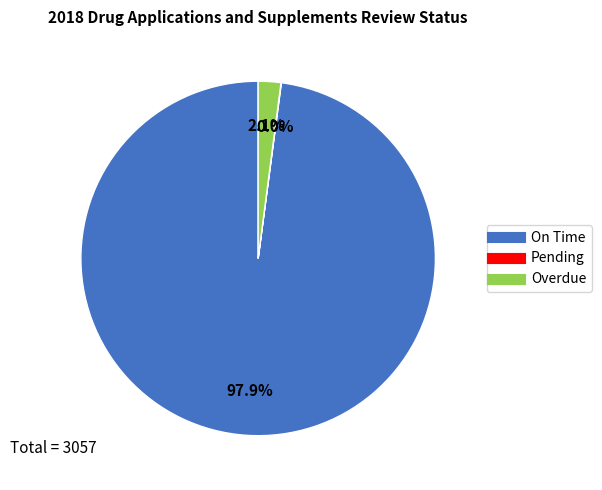

Is there a majority slice in this chart?

Yes